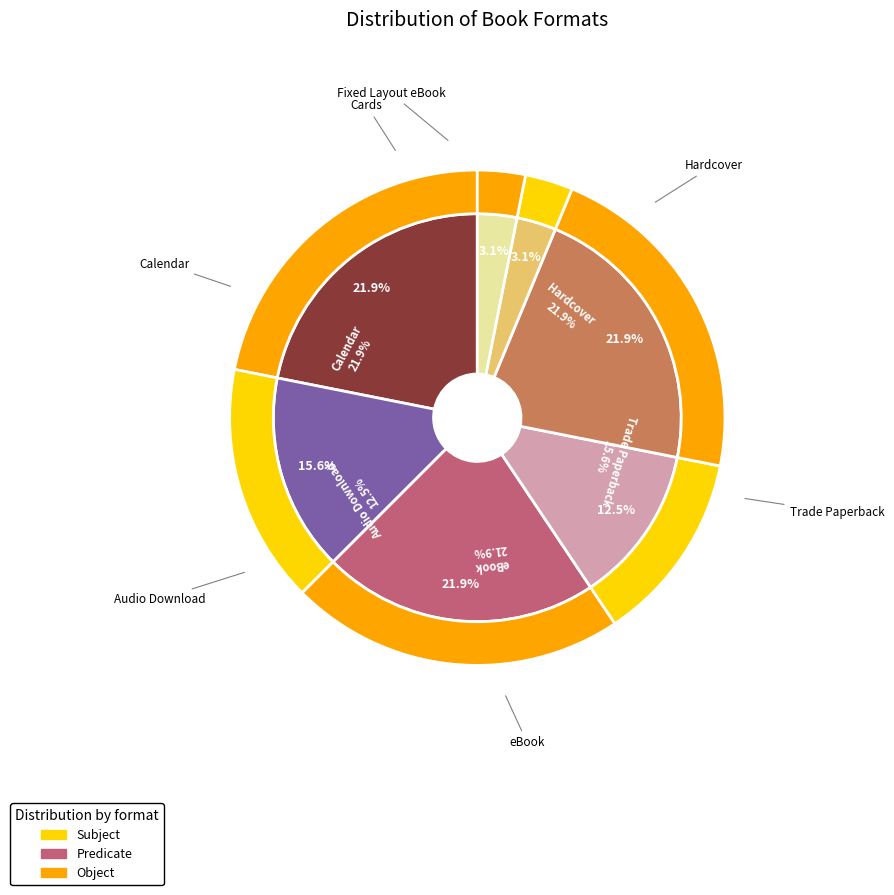

Between Fixed Layout eBook and Cards, which is larger?

Fixed Layout eBook